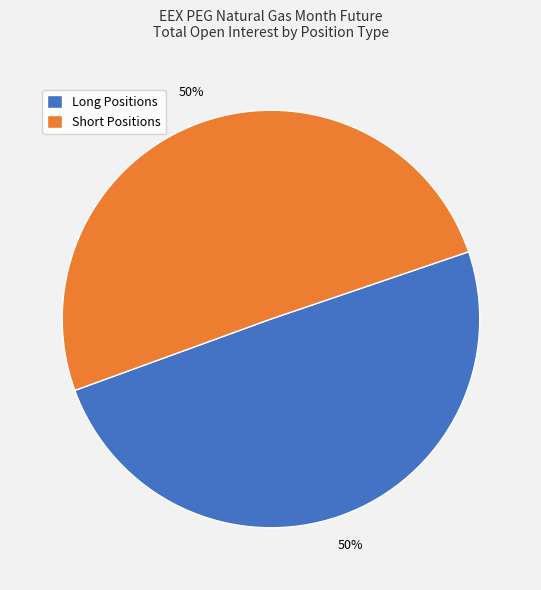

Is it true that Short Positions is 62% of the pie?

False